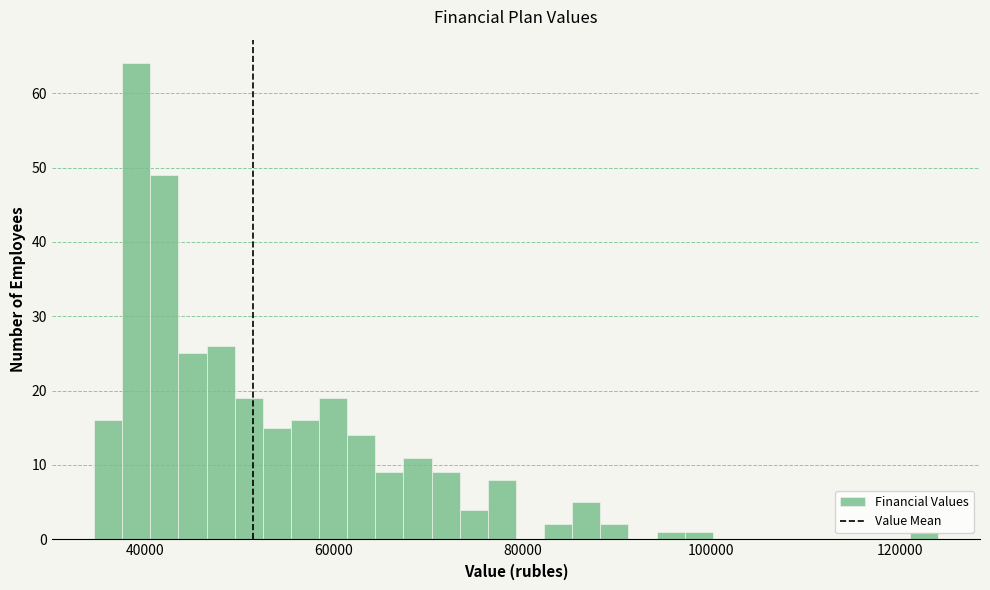

Read against the x-axis, roughly where is the centre of the tallest bar?

40000